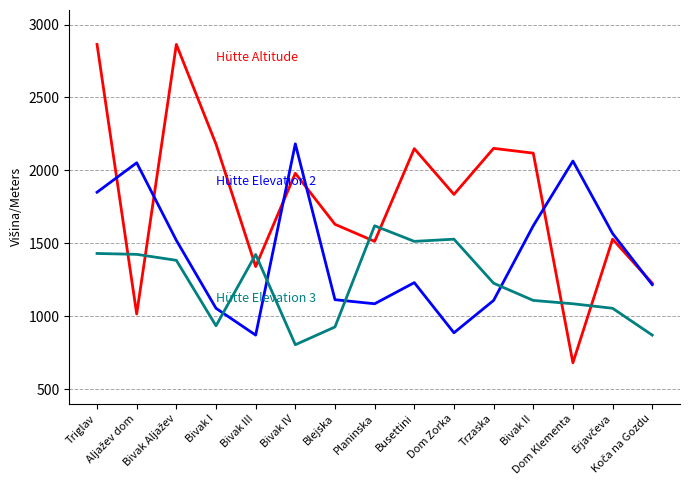

What is the minimum value shown in the chart?

680